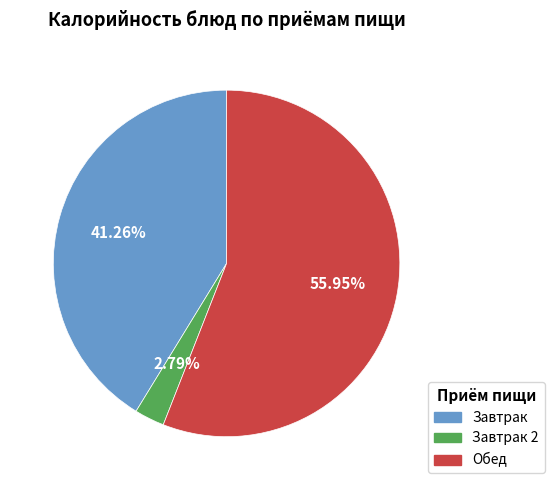

Does any single category account for the majority?

Yes